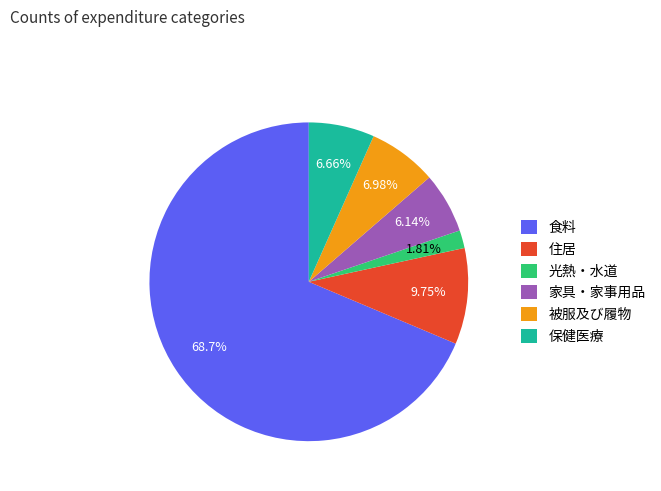

What percentage is NOT represented by 光熱・水道?

98.2%